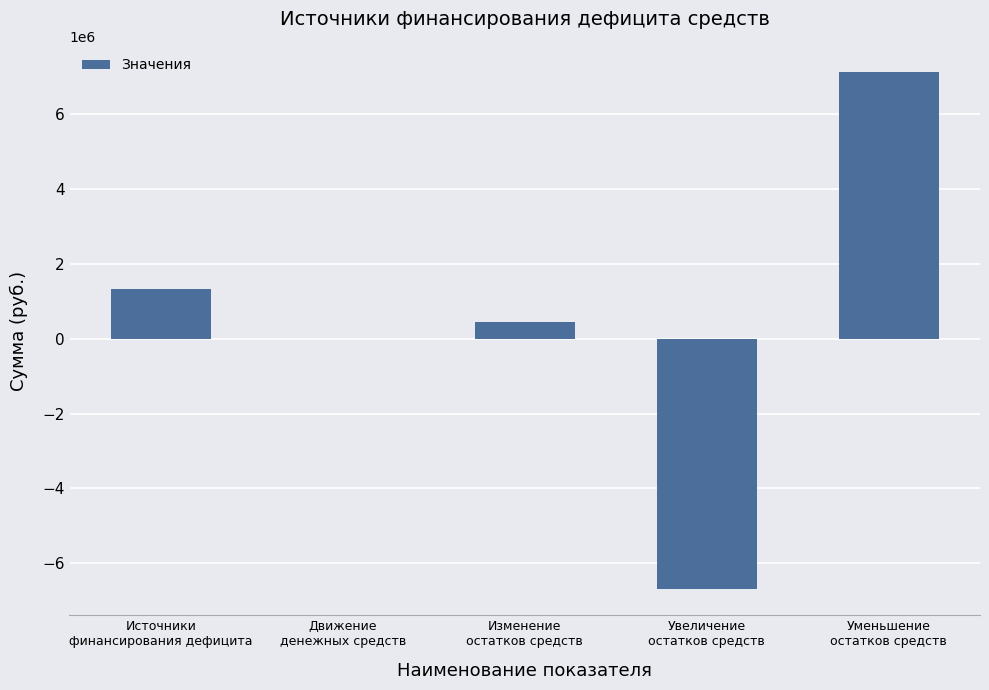

What is the sum of all values?

2209402.7